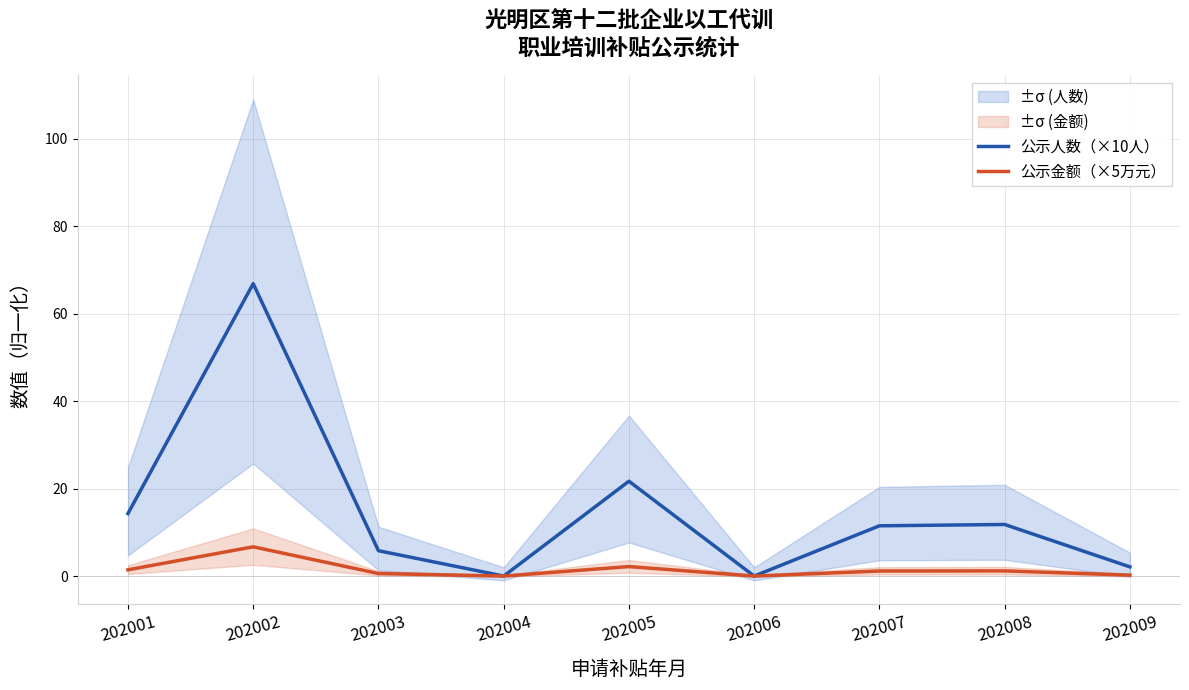

Rank the series by their average value, from lowest to highest.

公示金额（×5万元）, 公示人数（×10人）